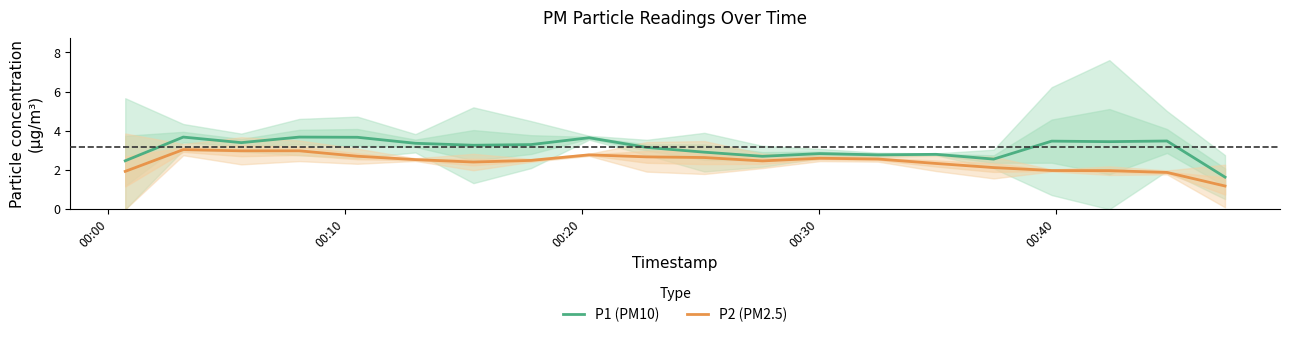

In P2 (PM2.5), how many points are lower than both neighbors (excluding endpoints)?

3